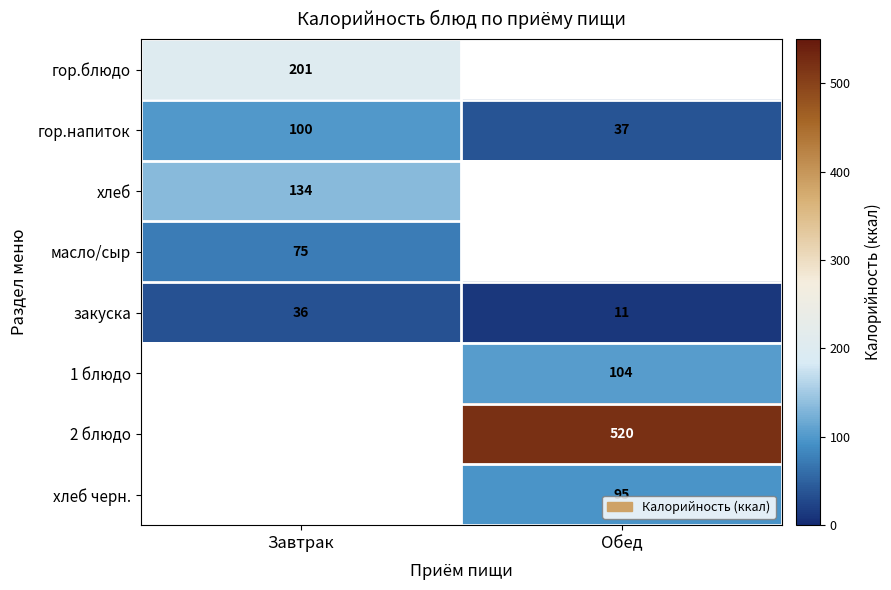

Is the value of хлеб черн. at Обед greater than the value of хлеб at Завтрак?

No